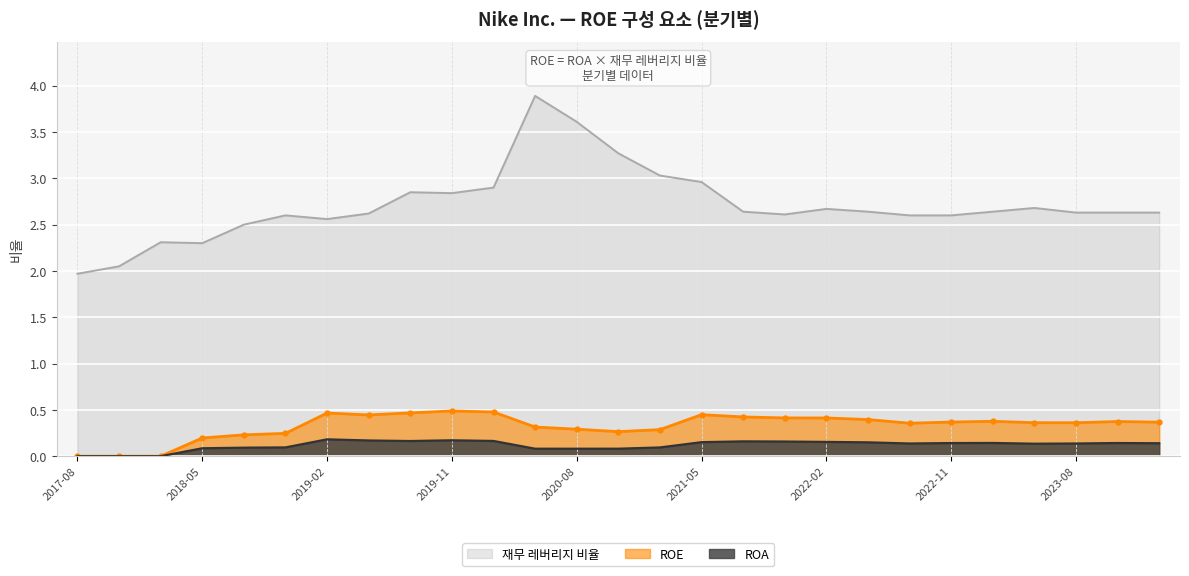

Rank the series by their maximum value, from highest to lowest.

재무 레버리지 비율, ROE, ROA